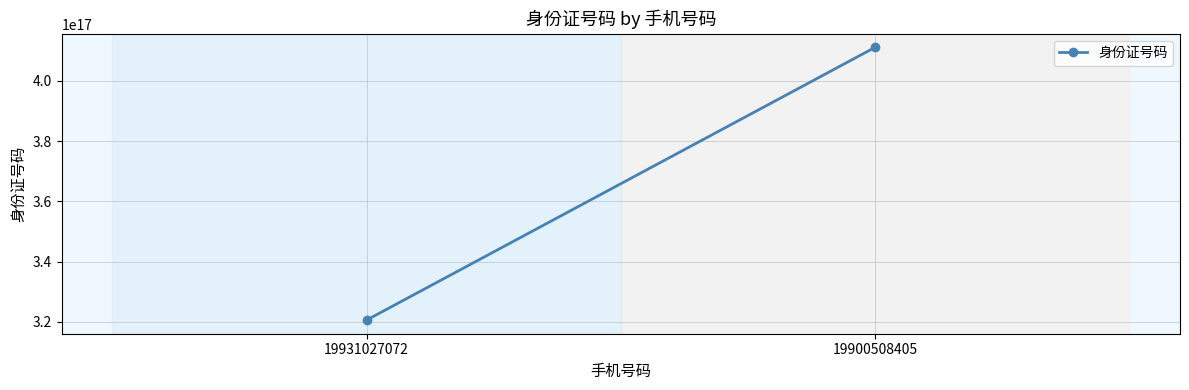

Between 19931027072 and 19900508405, which is larger?

19900508405